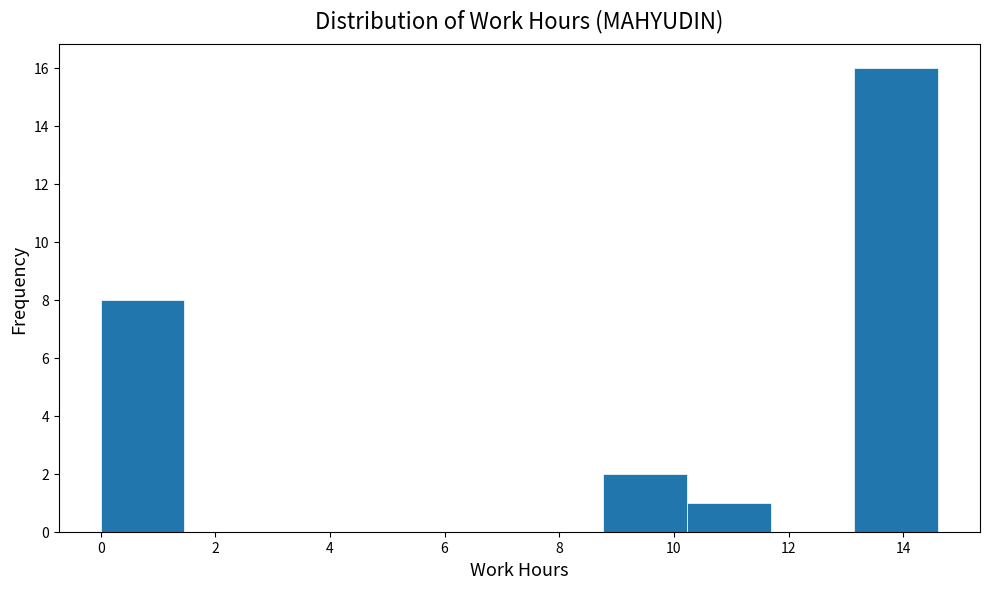

Reading left to right, transcribe this chart: for each bar, give the range it covers on the x-axis and its height. Neither the bar edges nor the heights are printed on the chart, so give them approximately, as read against the axes.

0.0 to 1.4: 8
1.4 to 3.0: 0
3.0 to 4.4: 0
4.4 to 5.8: 0
5.8 to 7.4: 0
7.4 to 8.8: 0
8.8 to 10.2: 2
10.2 to 11.6: 1
11.6 to 13.2: 0
13.2 to 14.6: 16